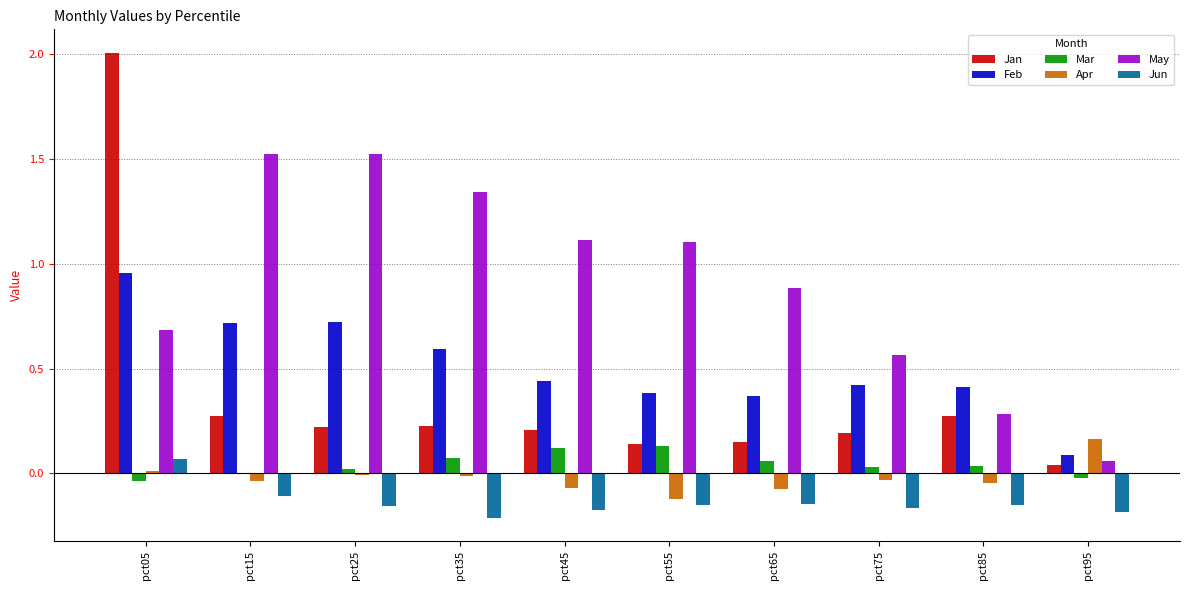

True or false: Jan has a value of 0.3 at pct75.

False